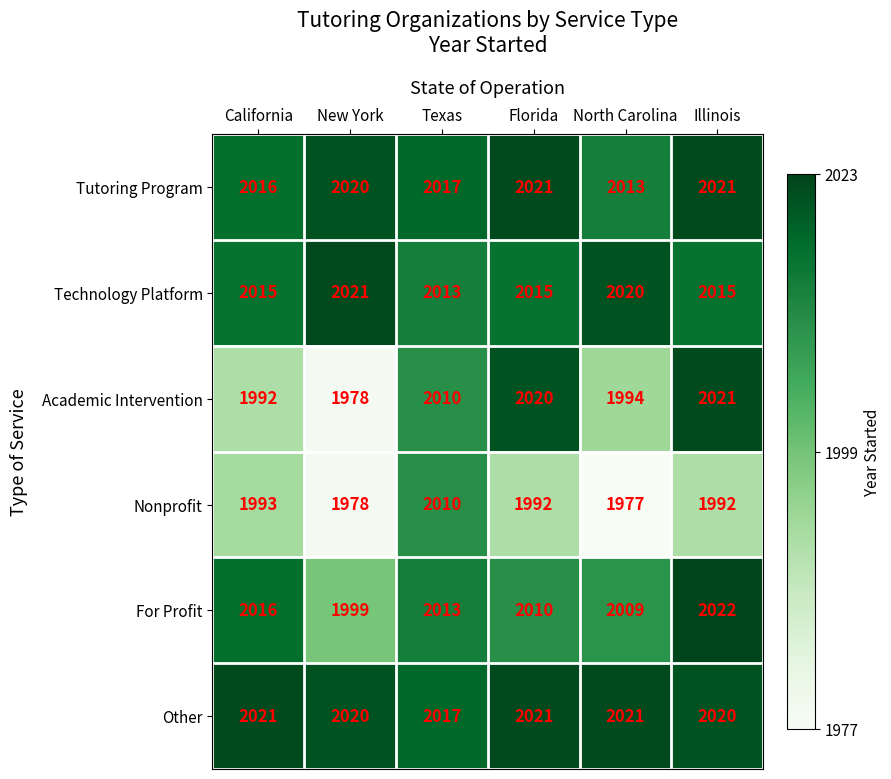

Read the Technology Platform value at Texas.

2013